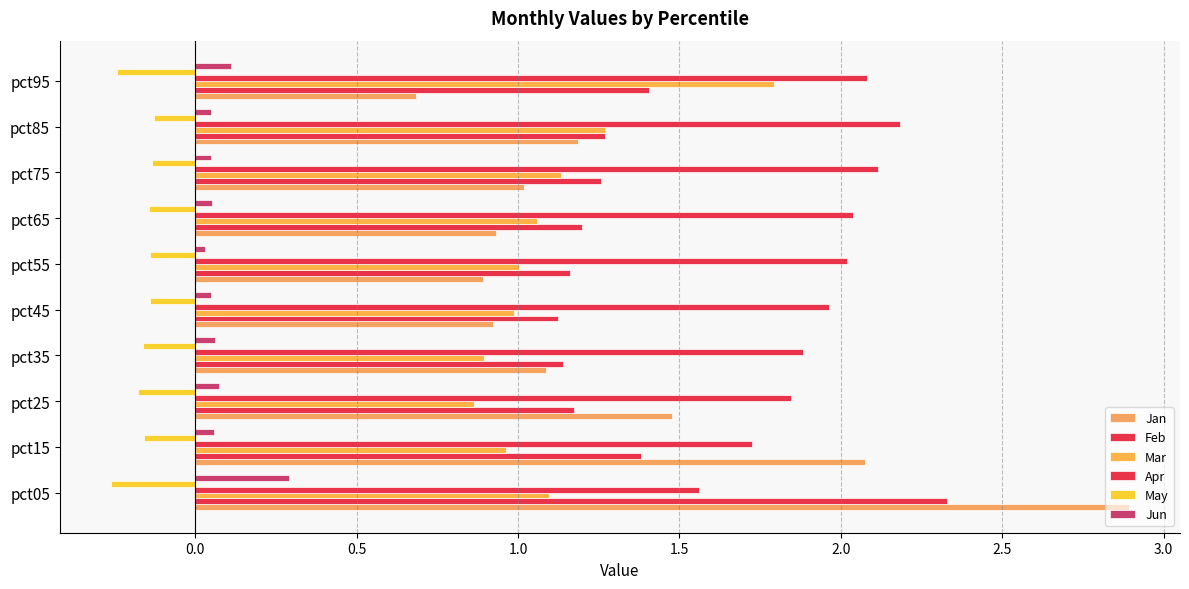

How many series are shown in this chart?

6